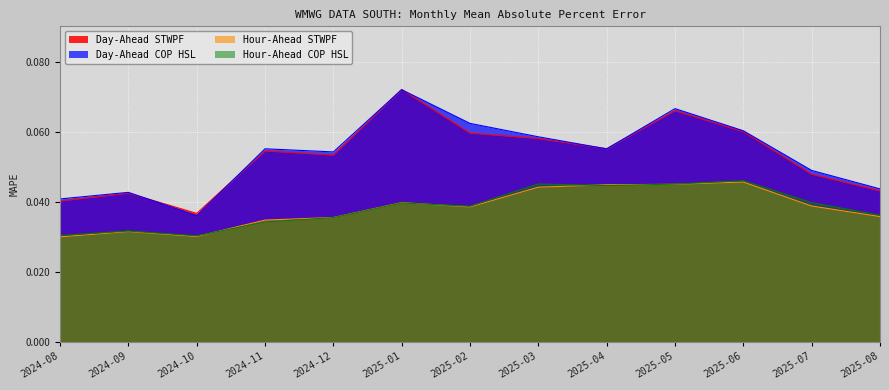

Does the chart display data point markers on the line(s)?

No